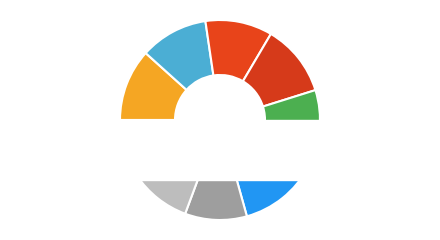

Which slice is the largest?

White Irish